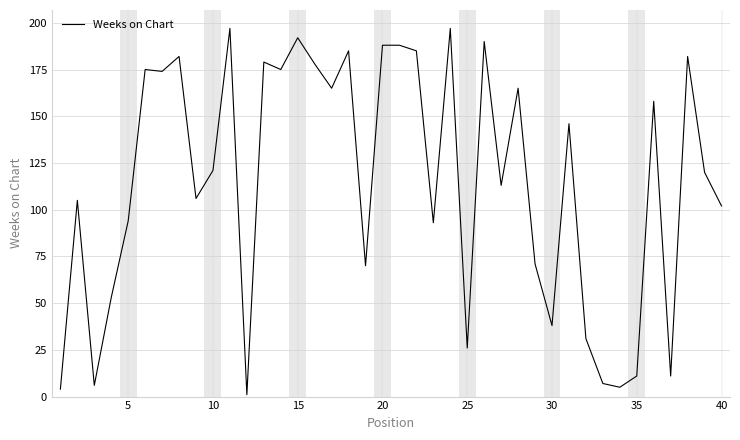

What is the greatest value displayed?

197